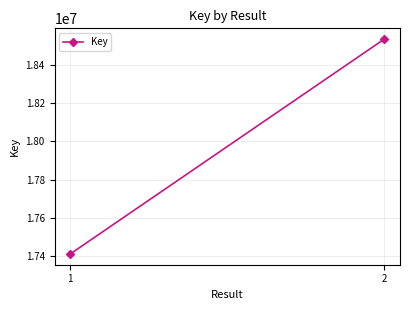

What is the sum of the values at 2 and 1?

35946323